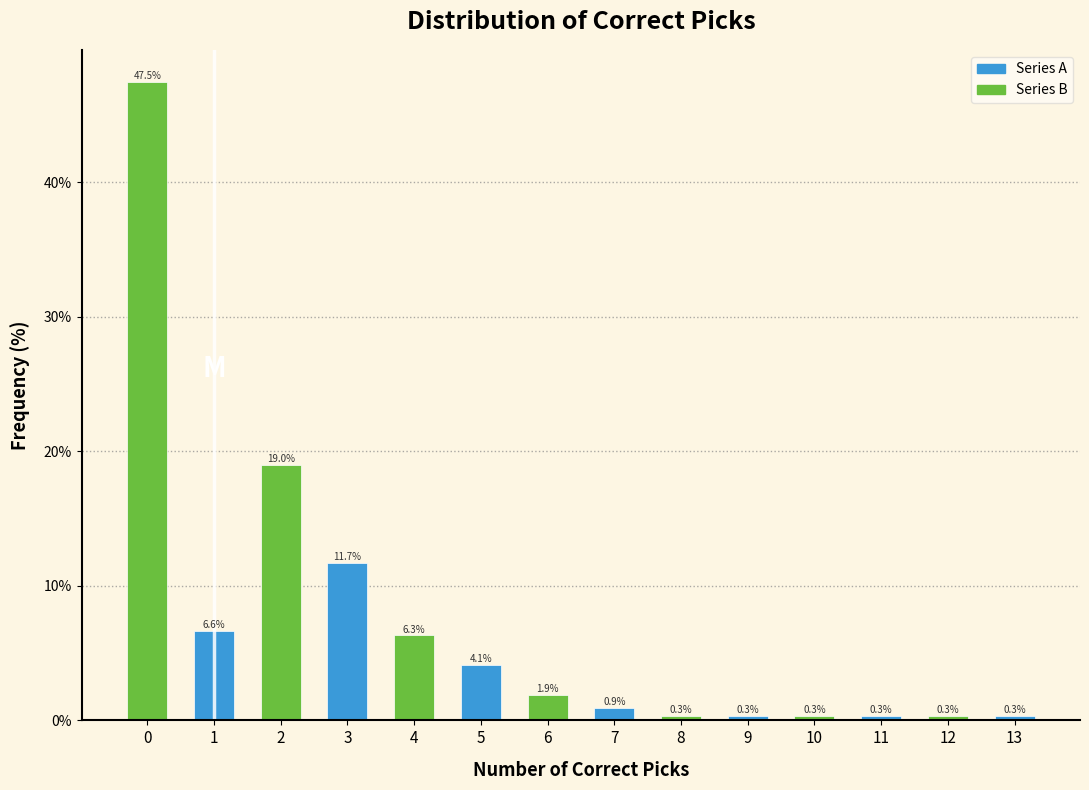

Reading right to left, what are all the values shown in this chart?

13=0.3	12=0.3	11=0.3	10=0.3	9=0.3	8=0.3	7=0.9	6=1.9	5=4.1	4=6.3	3=11.7	2=19.0	1=6.6	0=47.5